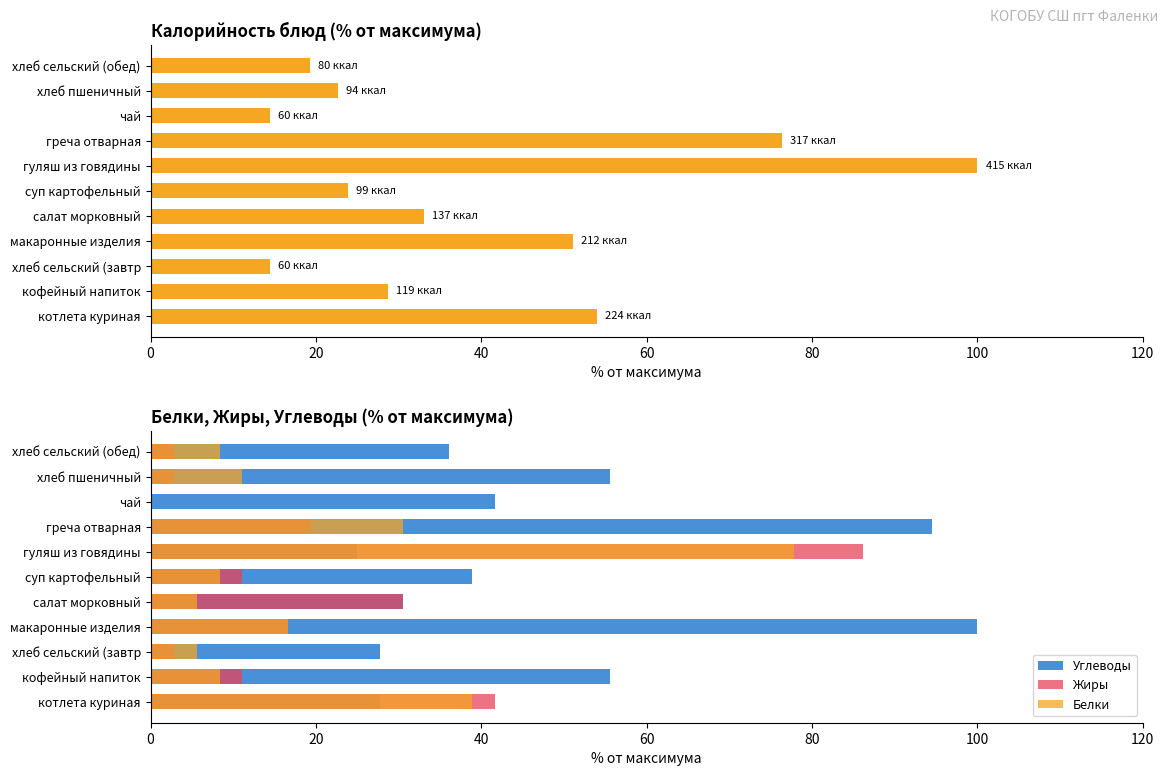

The Жиры series shows 19.4 at греча отварная. True or false?

True